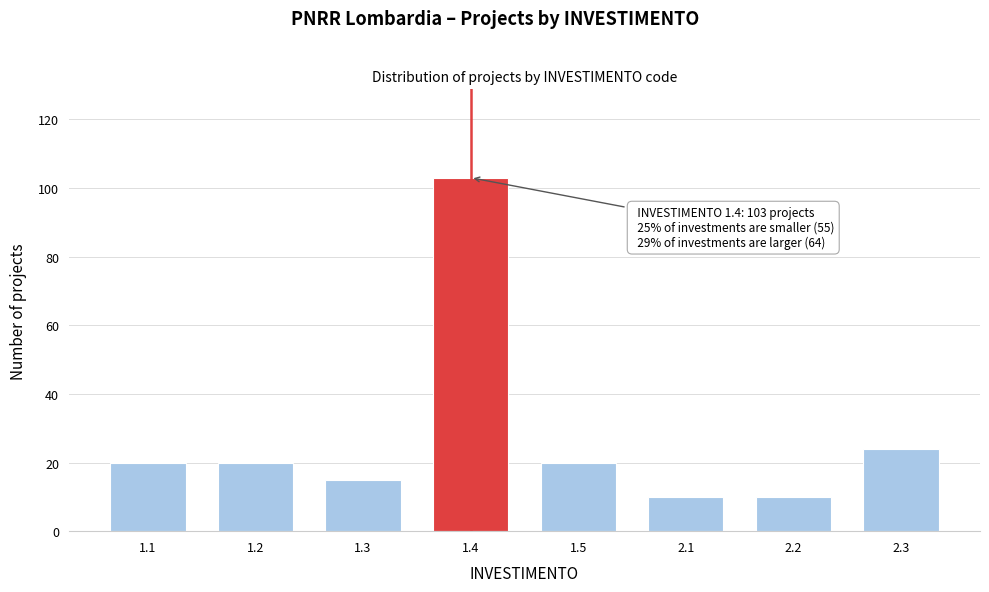

Reading right to left, what are all the values shown in this chart?

24	10	10	20	103	15	20	20